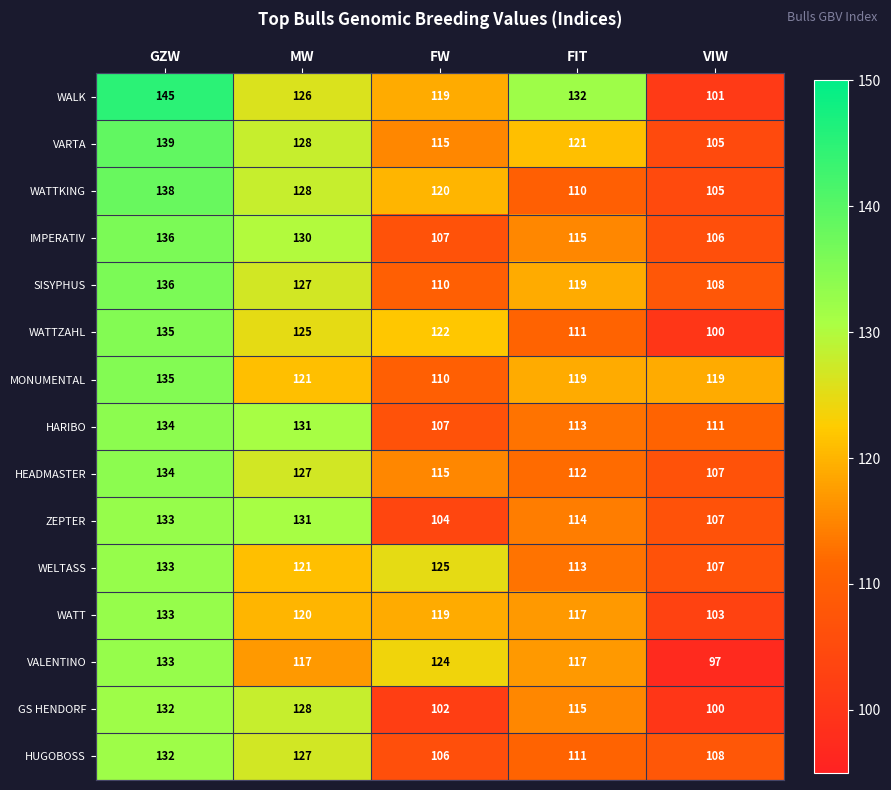

Which series has the largest total across all categories?

WALK